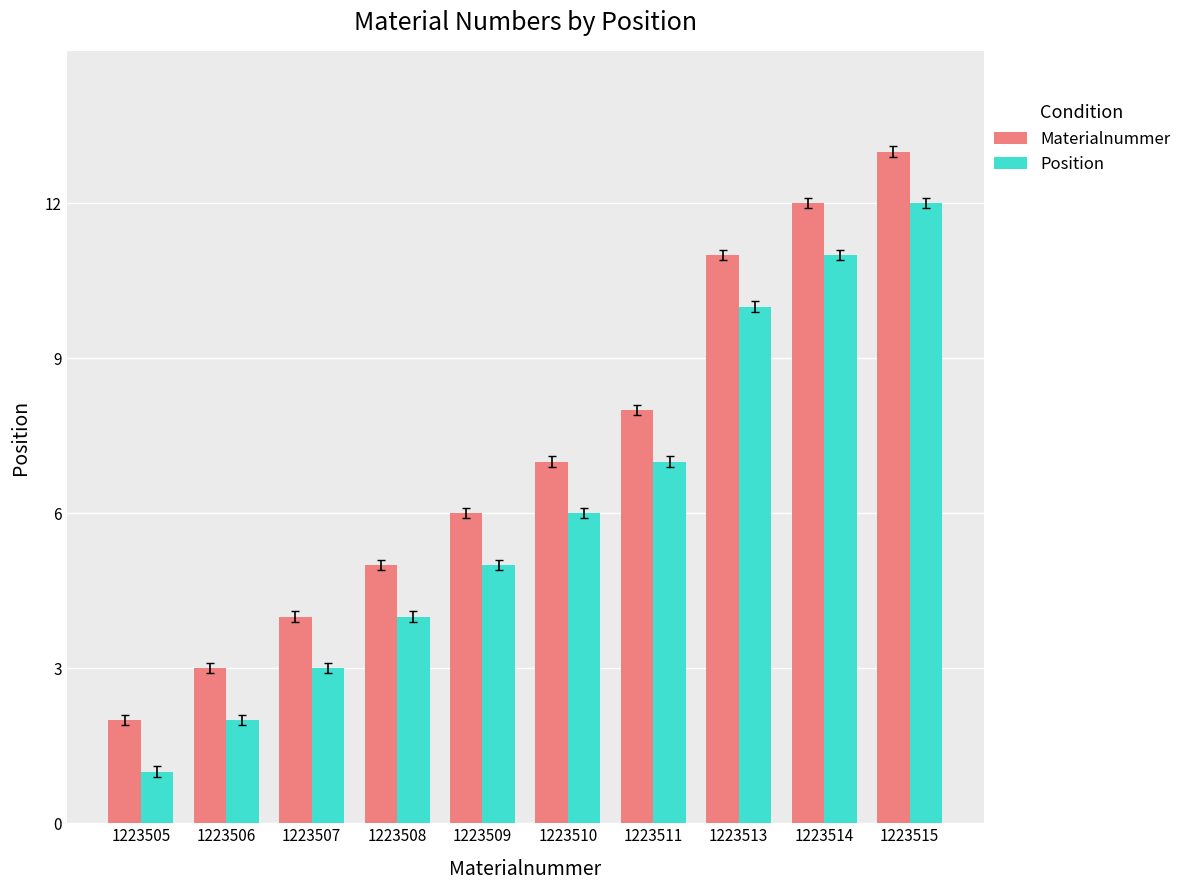

What is the sum of all Materialnummer values?

71